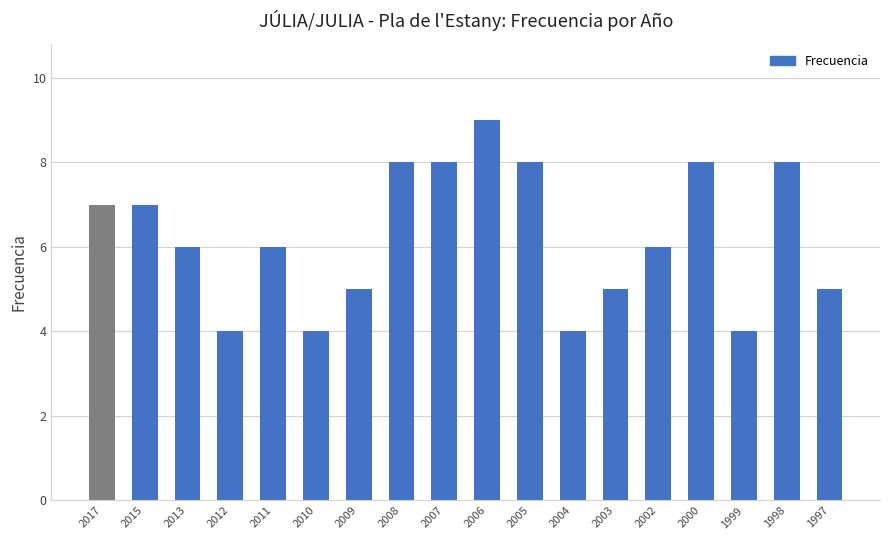

How many data points does each series have?

18